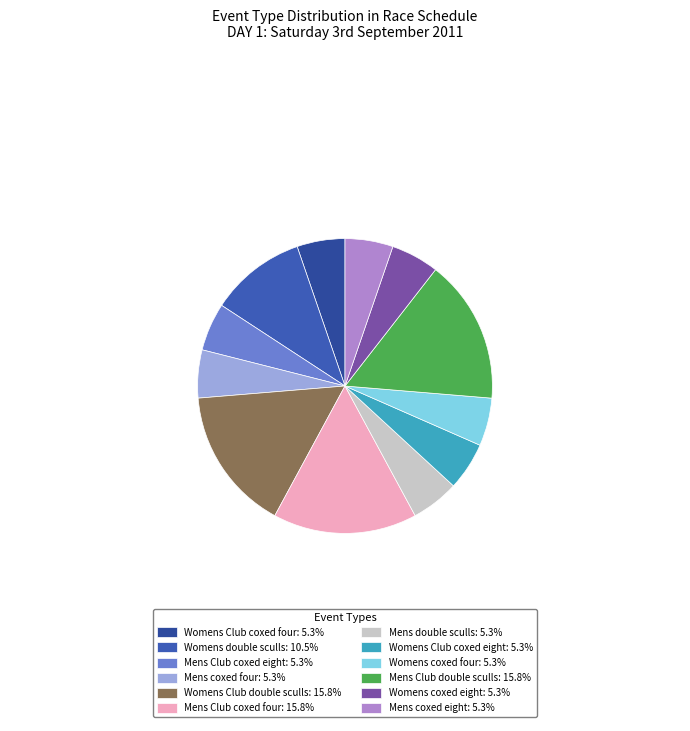

How many segments does this pie chart have?

12